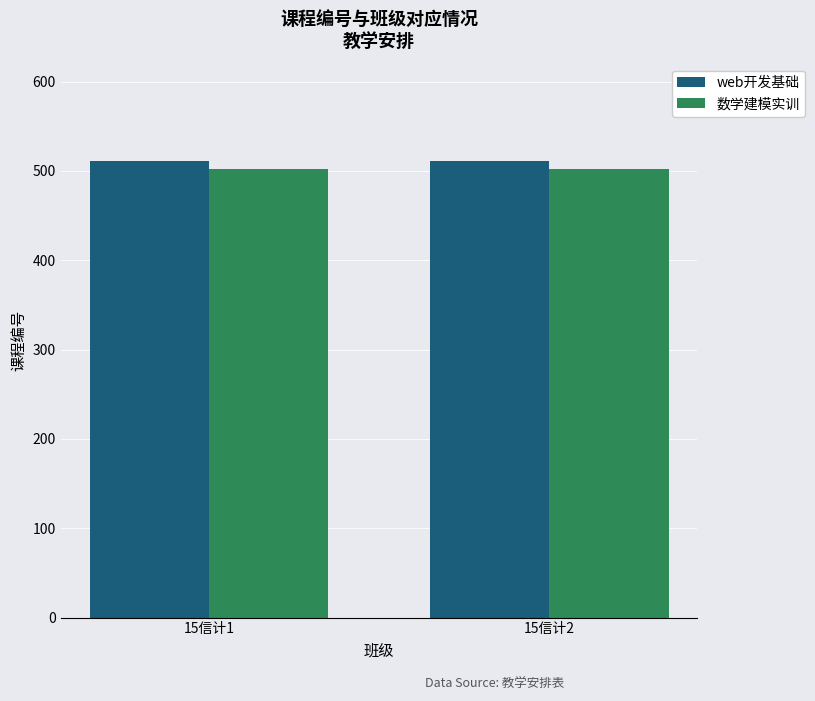

Rank the series by their average value, from highest to lowest.

web开发基础, 数学建模实训